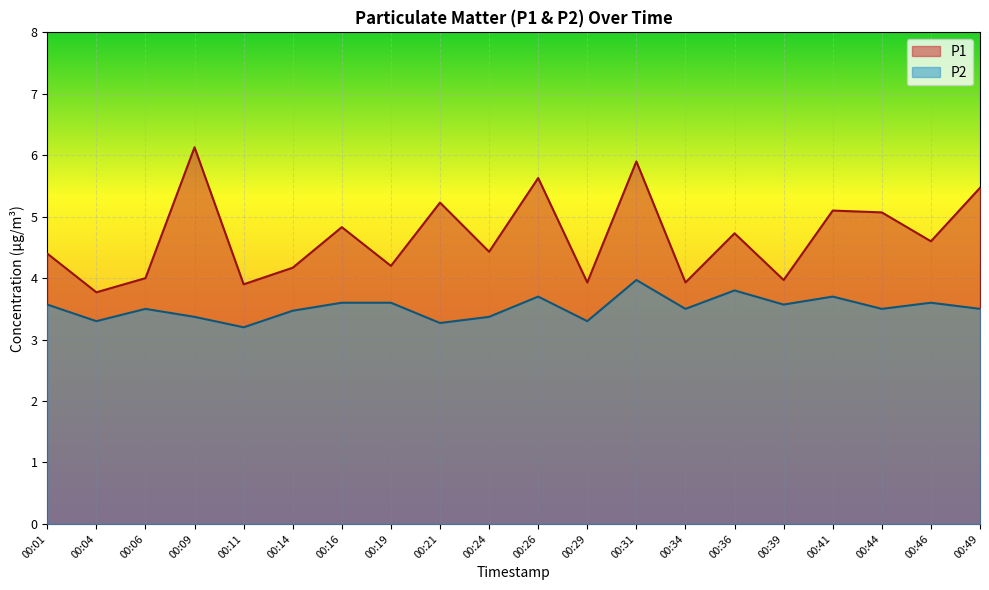

How many data points in P1 are less than 4?

5